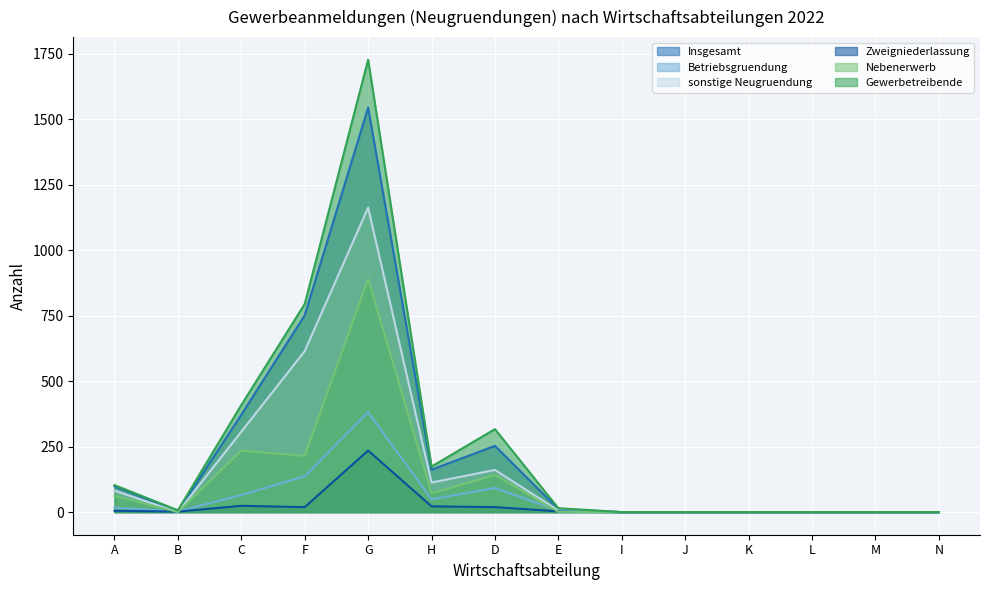

How many categories are shown in the chart?

14